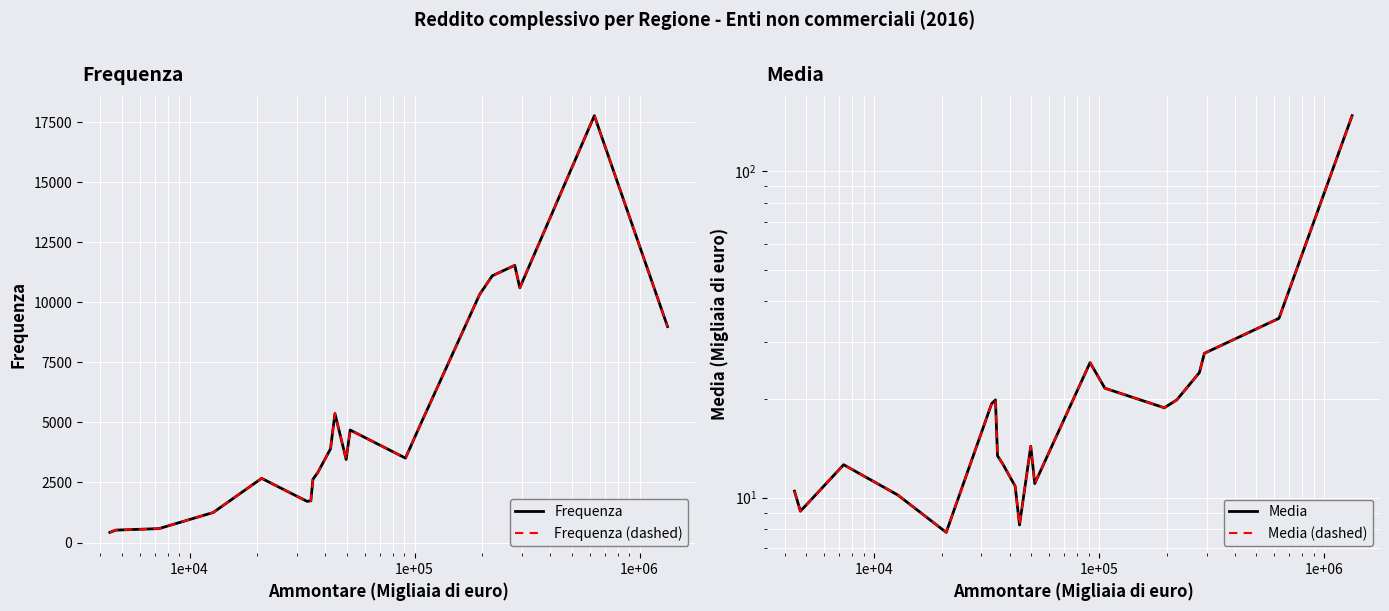

At 1e+05, list the series in order from largest to smallest.

Frequenza, Frequenza (dashed), Media, Media (dashed)